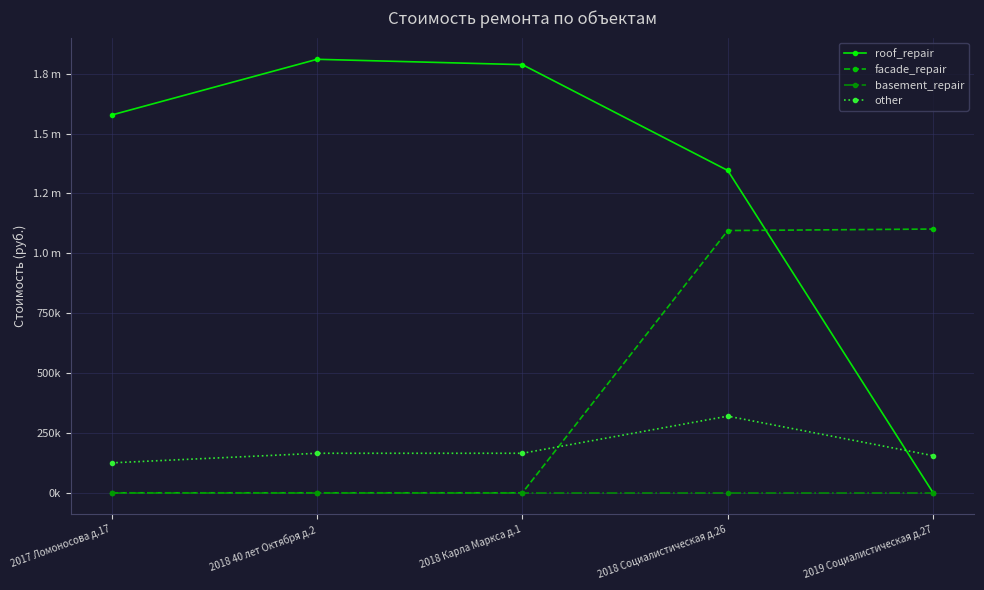

Does the chart have visible grid lines?

Yes